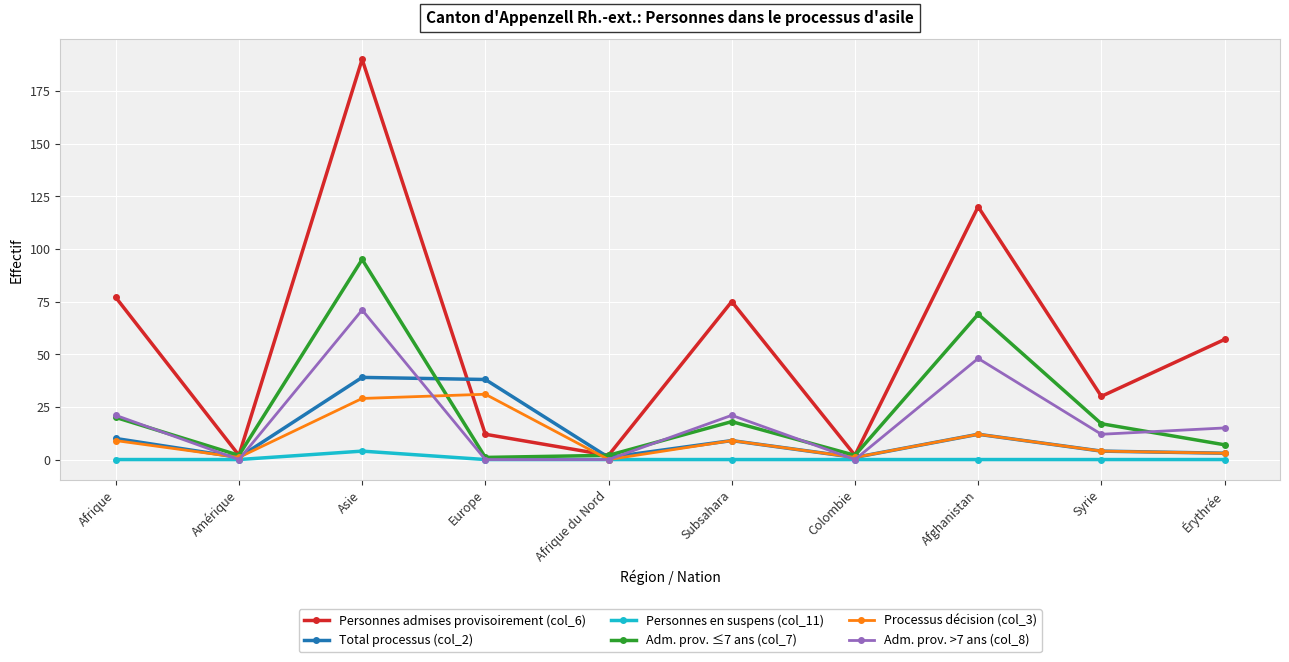

At which category does Adm. prov. ≤7 ans (col_7) reach its first local valley?

Amérique